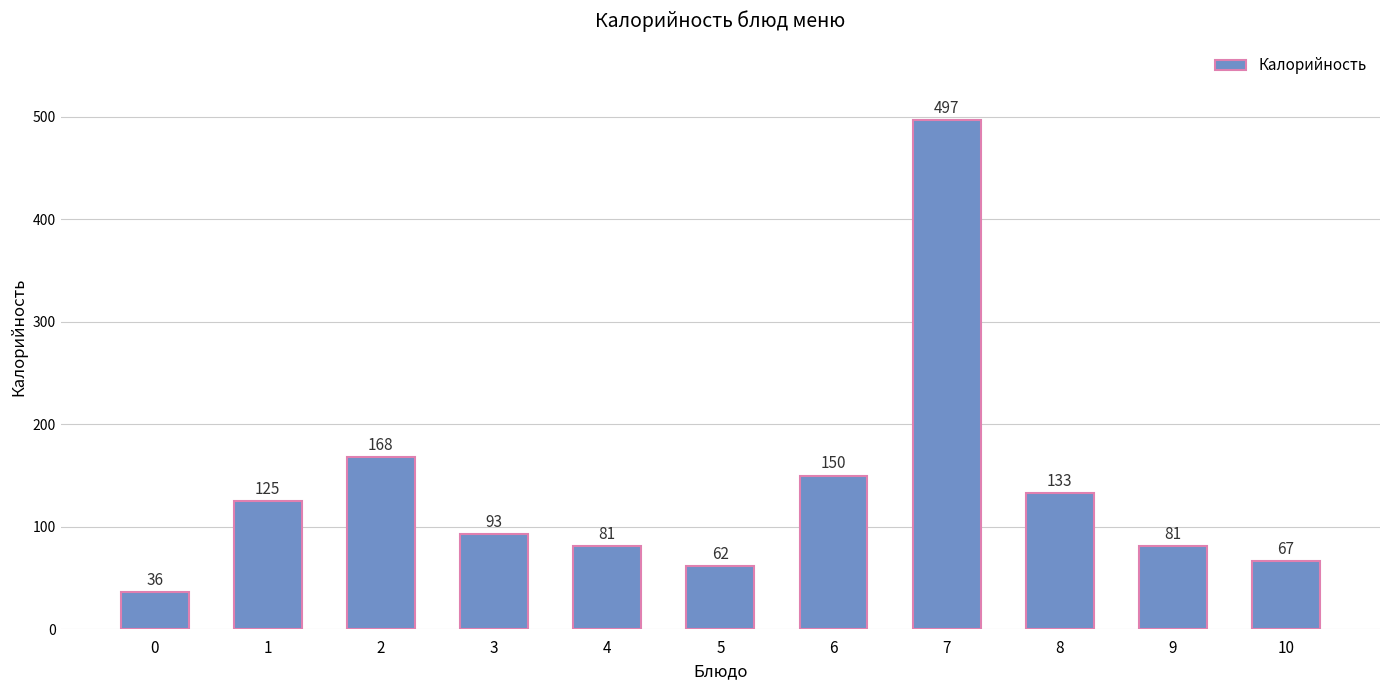

Are the bars horizontal?

No